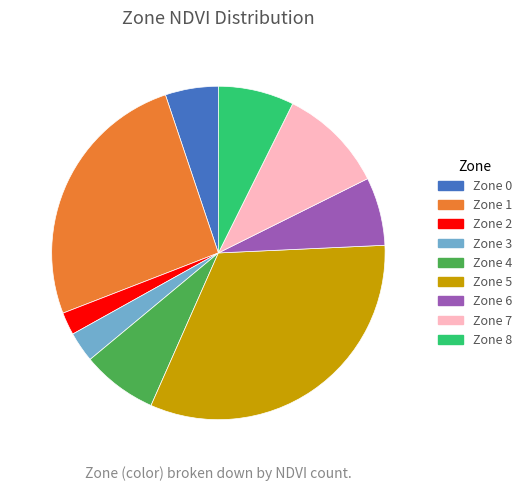

Which category has the smallest portion of the pie?

Zone 2